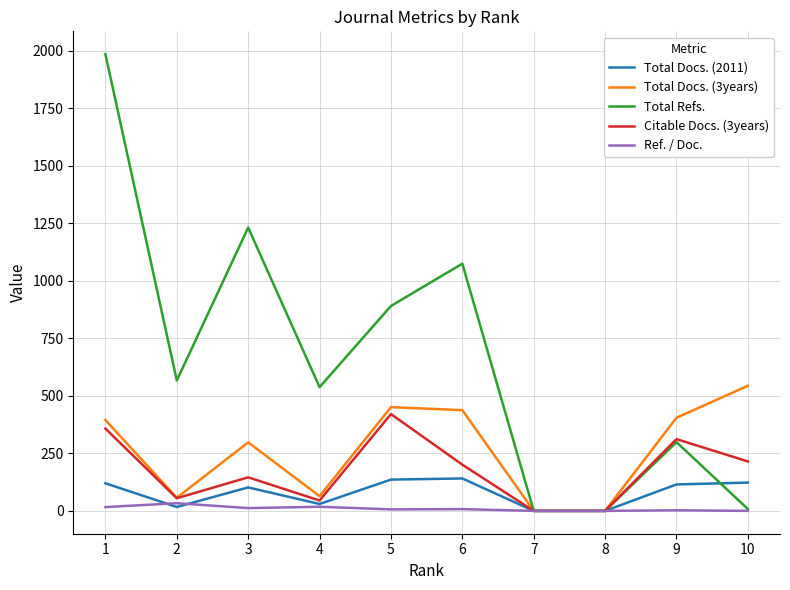

True or false: Total Docs. (2011) has a value of 0.0 at 7.

True